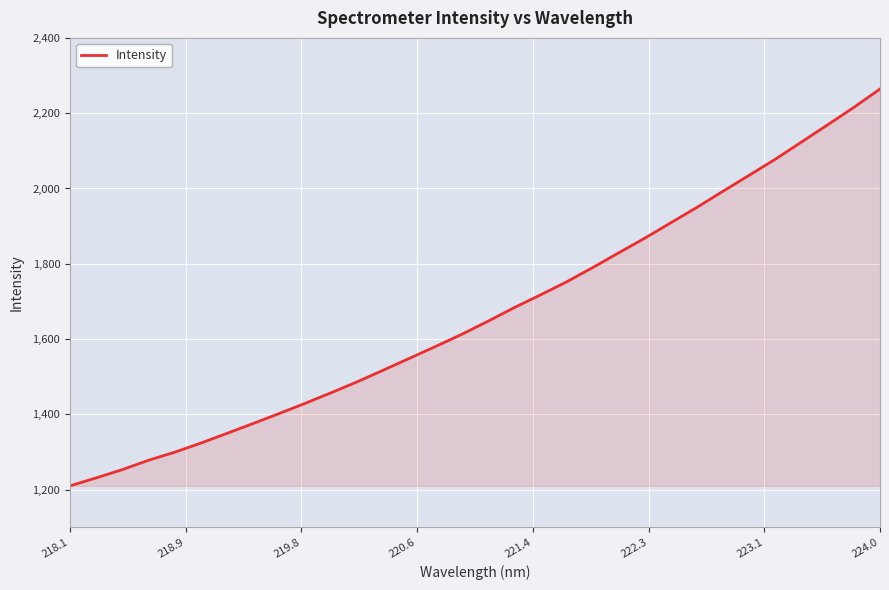

True or false: there are more than 1 points higher than both neighbors.

False